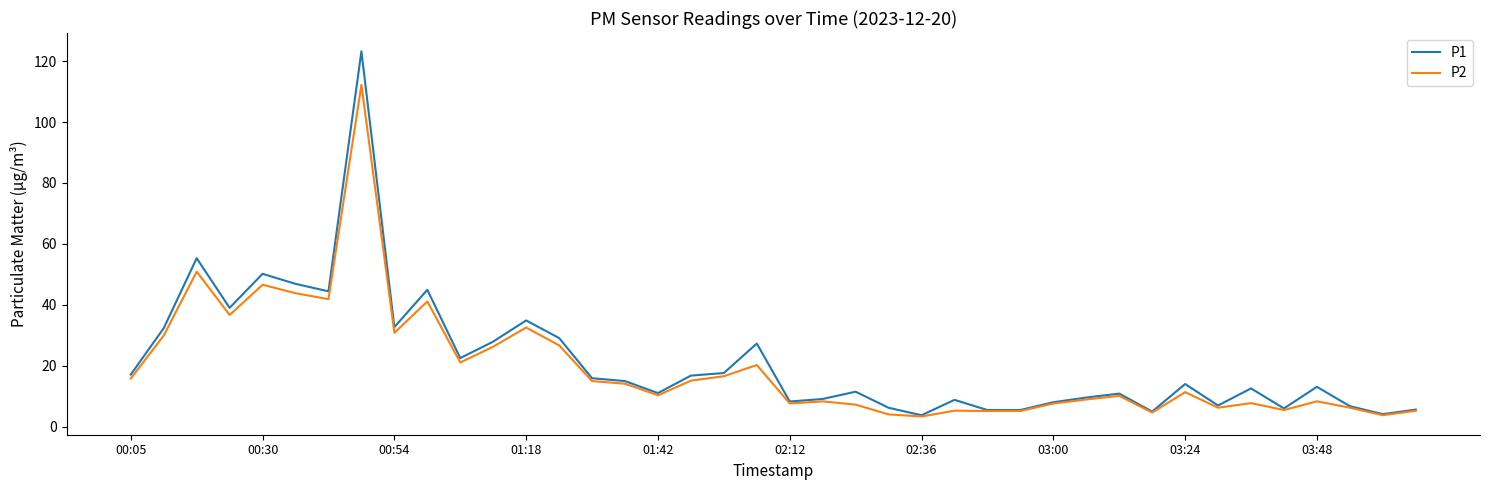

List the series in order of their peak value, highest first.

P1, P2